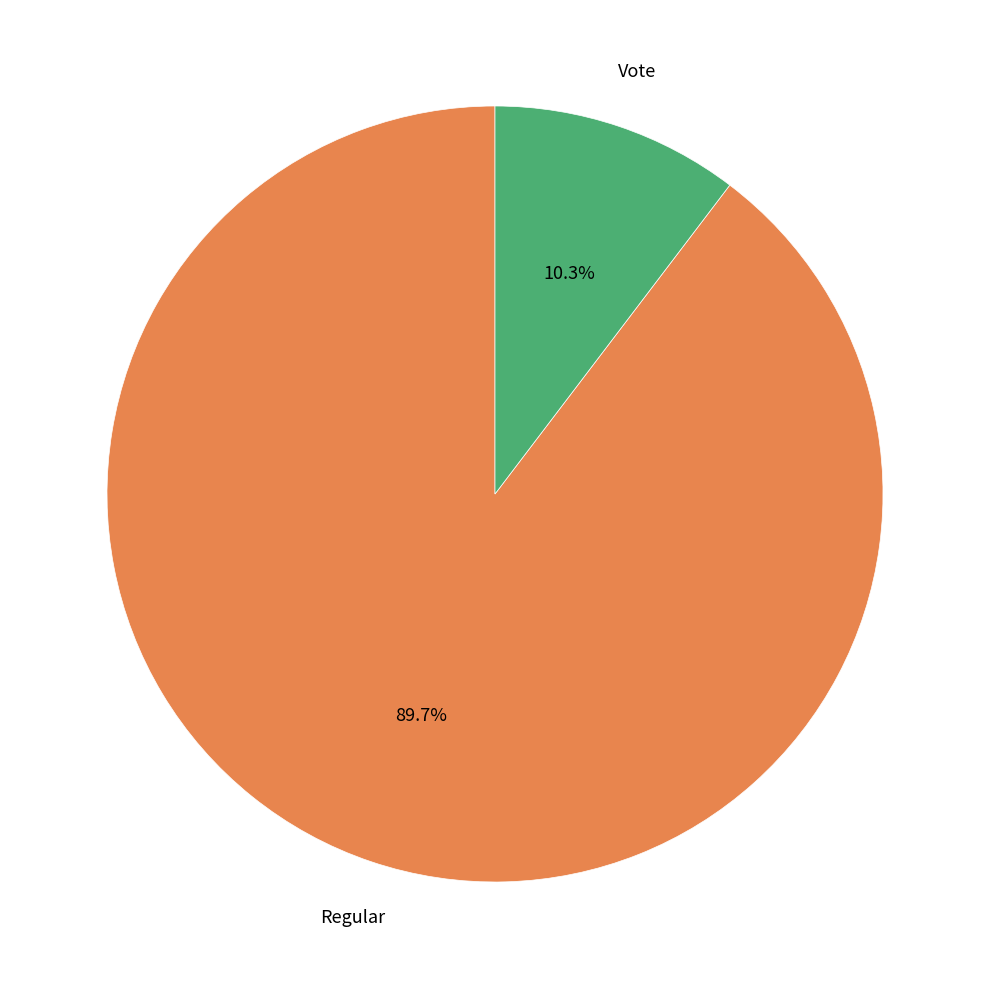

Approximately how many times larger is the value at Regular compared to Vote?

8.7